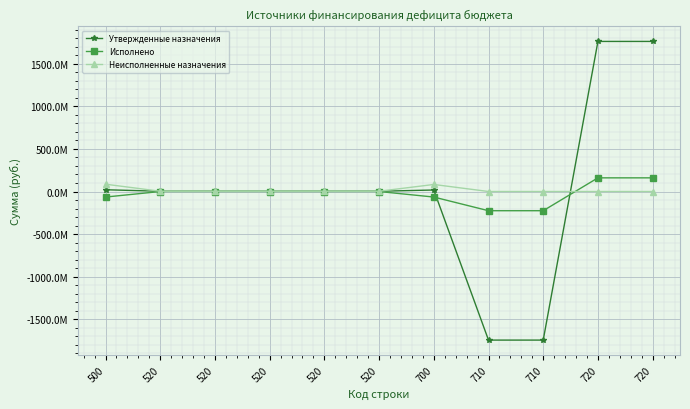

What are all the series names shown in the legend?

Утвержденные назначения, Исполнено, Неисполненные назначения